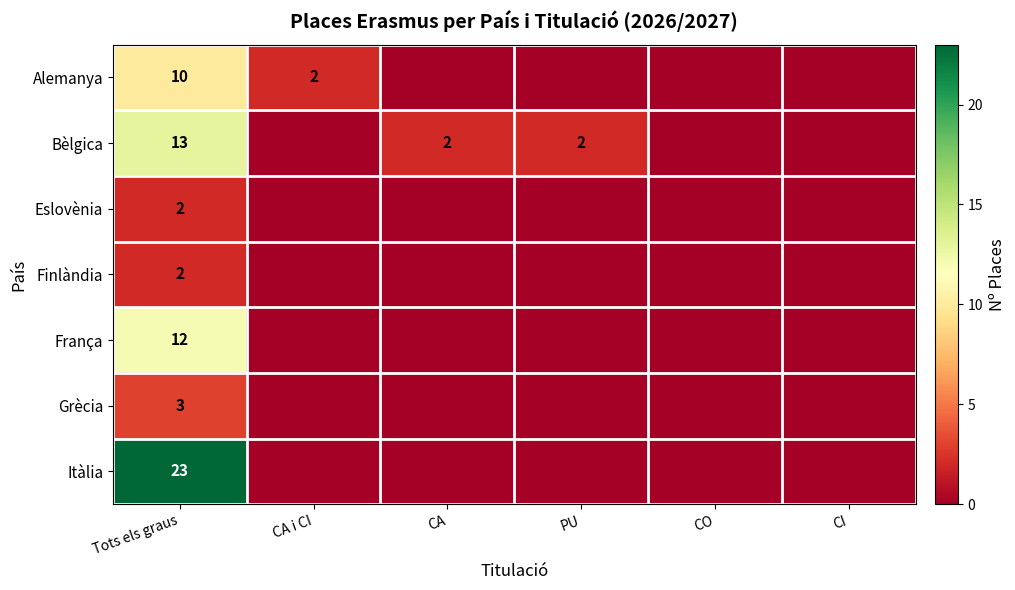

The Eslovènia series shows 2 at Tots els graus. True or false?

True